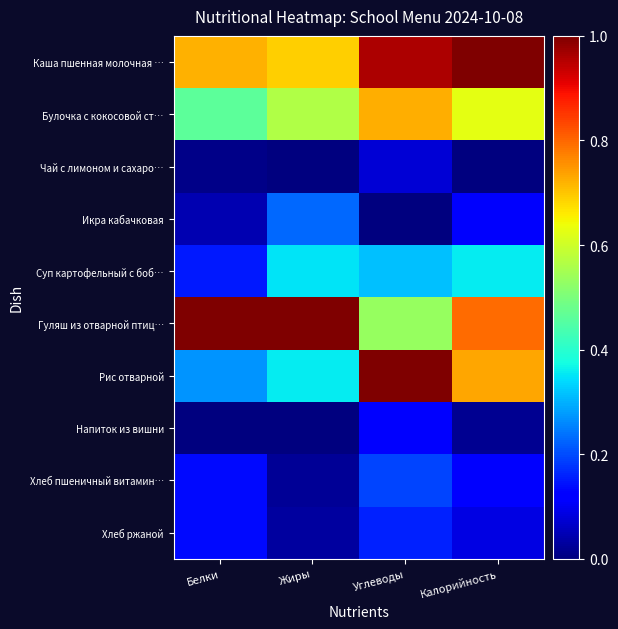

Reading right to left, extract all data points from this chart.

Каша пшенная молочная …: Калорийность=1.0	Углеводы=1.0	Жиры=0.7	Белки=0.7
Булочка с кокосовой ст…: Калорийность=0.6	Углеводы=0.7	Жиры=0.6	Белки=0.5
Чай с лимоном и сахаро…: Калорийность=0.0	Углеводы=0.1	Жиры=0.0	Белки=0.0
Икра кабачковая: Калорийность=0.1	Углеводы=0.0	Жиры=0.2	Белки=0.0
Суп картофельный с боб…: Калорийность=0.4	Углеводы=0.3	Жиры=0.4	Белки=0.2
Гуляш из отварной птиц…: Калорийность=0.8	Углеводы=0.5	Жиры=1.0	Белки=1.0
Рис отварной: Калорийность=0.7	Углеводы=1.0	Жиры=0.4	Белки=0.3
Напиток из вишни: Калорийность=0.0	Углеводы=0.1	Жиры=0.0	Белки=0.0
Хлеб пшеничный витамин…: Калорийность=0.1	Углеводы=0.2	Жиры=0.0	Белки=0.1
Хлеб ржаной: Калорийность=0.1	Углеводы=0.2	Жиры=0.0	Белки=0.1